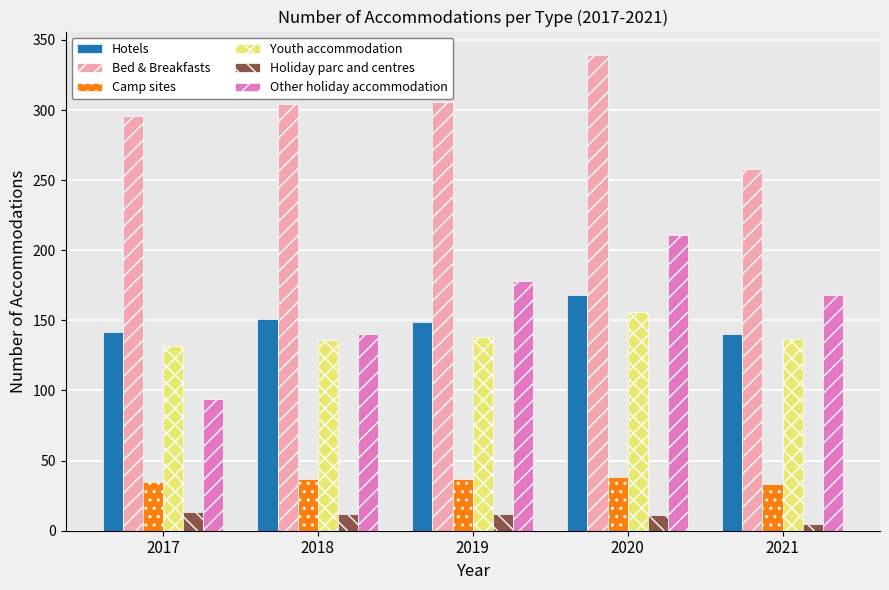

What is the spread (max minus min) of values at 2018?

292